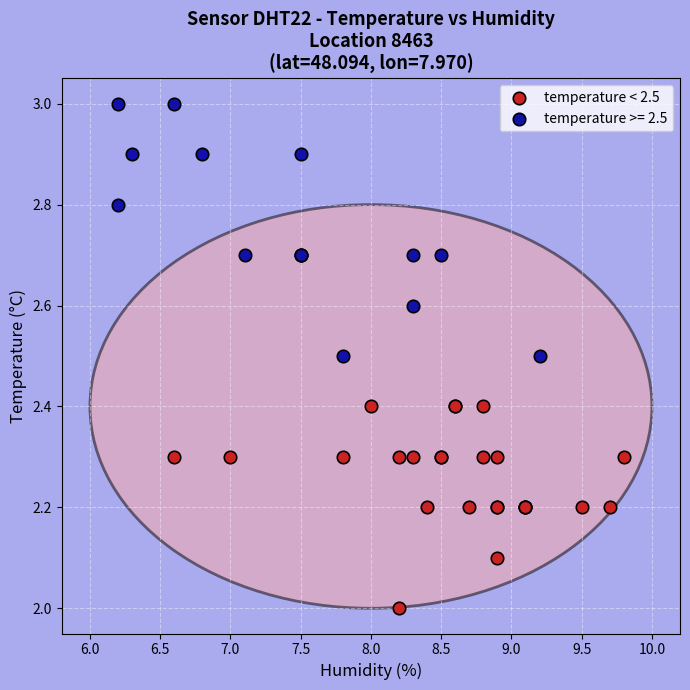

Which series reaches the minimum Y coordinate?

temperature < 2.5